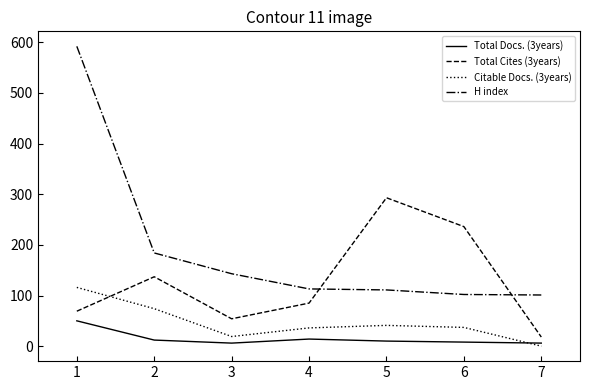

True or false: H index and Citable Docs. (3years) intersect in this chart.

False